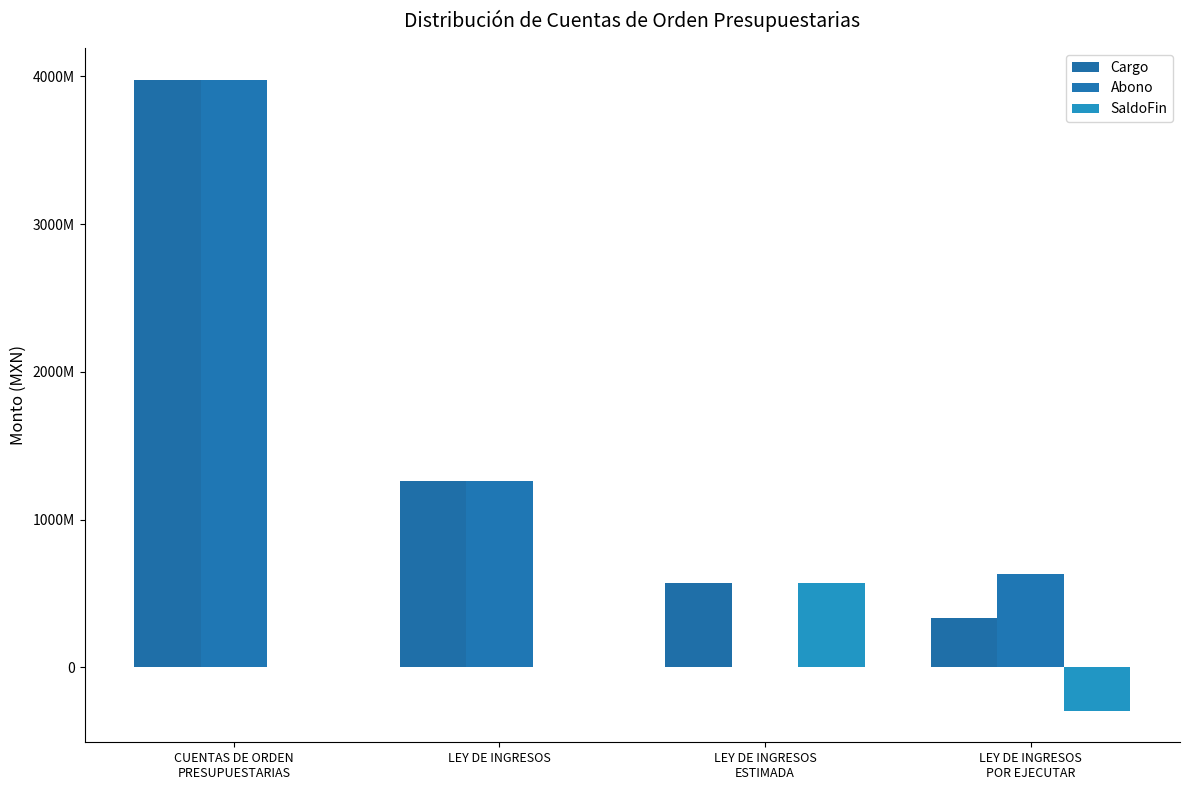

Which series has the largest total across all categories?

Cargo